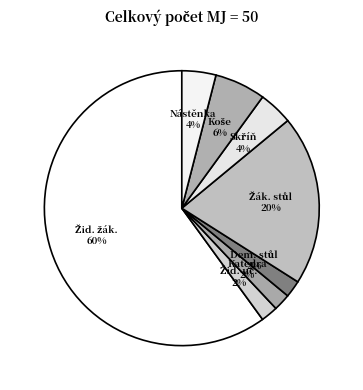

How many segments does this pie chart have?

8